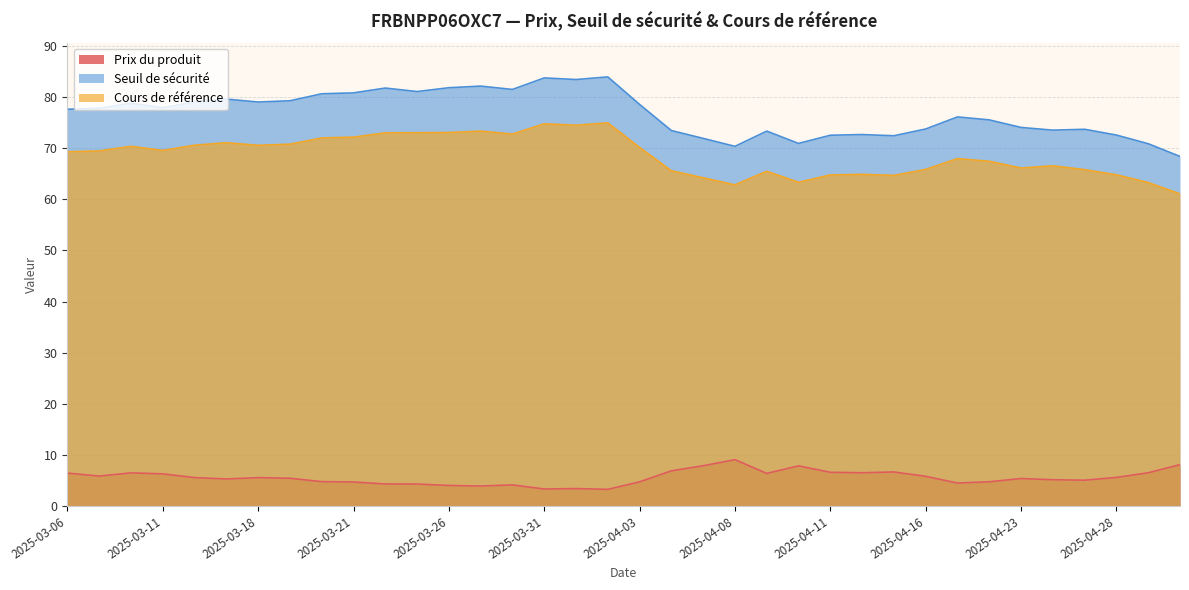

Reading right to left, list all the values displayed in this chart.

Prix du produit: 2025-03-06=6.4	2025-03-07=5.9	2025-03-10=6.5	2025-03-11=6.3	2025-03-14=5.6	2025-03-17=5.3	2025-03-18=5.5	2025-03-19=5.4	2025-03-20=4.8	2025-03-21=4.7	2025-03-24=4.3	2025-03-25=4.3	2025-03-26=4.0	2025-03-27=3.9	2025-03-28=4.1	2025-03-31=3.3	2025-04-01=3.4	2025-04-02=3.3	2025-04-03=4.7	2025-04-04=6.9	2025-04-07=7.9	2025-04-08=9.1	2025-04-09=6.4	2025-04-10=7.8	2025-04-11=6.6	2025-04-14=6.5	2025-04-15=6.7	2025-04-16=5.8	2025-04-17=4.5	2025-04-22=4.7	2025-04-23=5.4	2025-04-24=5.1	2025-04-25=5.0	2025-04-28=5.6	2025-04-29=6.5	2025-04-30=8.1
Seuil de sécurité: 2025-03-06=77.6	2025-03-07=77.8	2025-03-10=78.8	2025-03-11=77.9	2025-03-14=79.0	2025-03-17=79.6	2025-03-18=79.0	2025-03-19=79.3	2025-03-20=80.6	2025-03-21=80.8	2025-03-24=81.8	2025-03-25=81.1	2025-03-26=81.8	2025-03-27=82.1	2025-03-28=81.5	2025-03-31=83.7	2025-04-01=83.4	2025-04-02=83.9	2025-04-03=78.6	2025-04-04=73.5	2025-04-07=71.9	2025-04-08=70.4	2025-04-09=73.3	2025-04-10=70.9	2025-04-11=72.5	2025-04-14=72.7	2025-04-15=72.4	2025-04-16=73.8	2025-04-17=76.1	2025-04-22=75.5	2025-04-23=74.1	2025-04-24=73.5	2025-04-25=73.7	2025-04-28=72.6	2025-04-29=70.9	2025-04-30=68.4
Cours de référence: 2025-03-06=69.3	2025-03-07=69.5	2025-03-10=70.4	2025-03-11=69.6	2025-03-14=70.6	2025-03-17=71.1	2025-03-18=70.6	2025-03-19=70.8	2025-03-20=72.0	2025-03-21=72.2	2025-03-24=73.0	2025-03-25=73.0	2025-03-26=73.1	2025-03-27=73.3	2025-03-28=72.8	2025-03-31=74.8	2025-04-01=74.5	2025-04-02=75.0	2025-04-03=70.1	2025-04-04=65.6	2025-04-07=64.2	2025-04-08=62.8	2025-04-09=65.5	2025-04-10=63.3	2025-04-11=64.8	2025-04-14=64.9	2025-04-15=64.7	2025-04-16=65.8	2025-04-17=68.0	2025-04-22=67.4	2025-04-23=66.1	2025-04-24=66.5	2025-04-25=65.8	2025-04-28=64.8	2025-04-29=63.3	2025-04-30=61.1